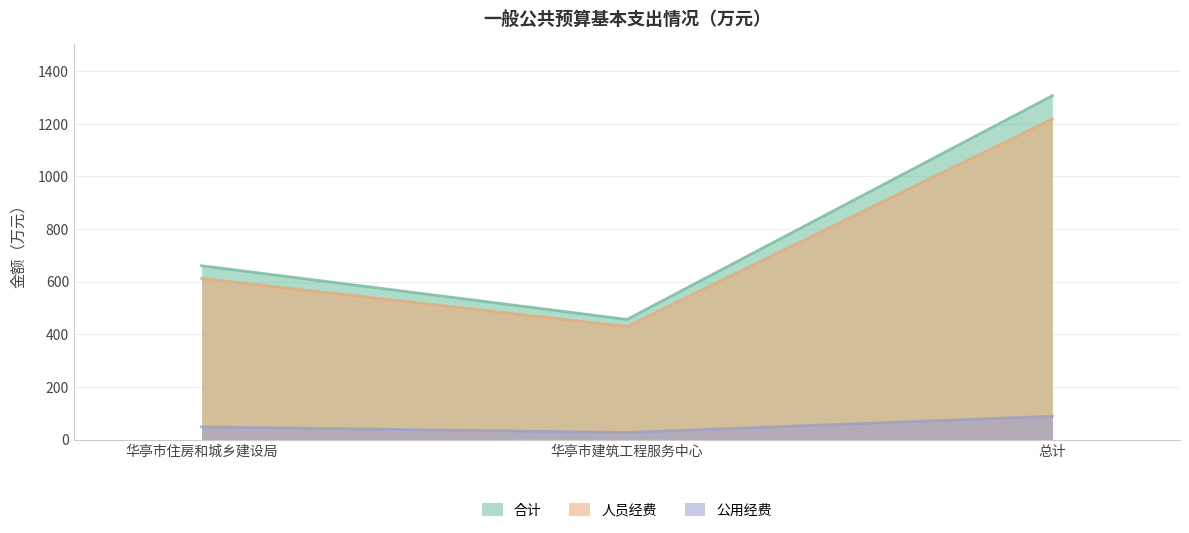

List the series in order of their peak value, lowest first.

公用经费, 人员经费, 合计